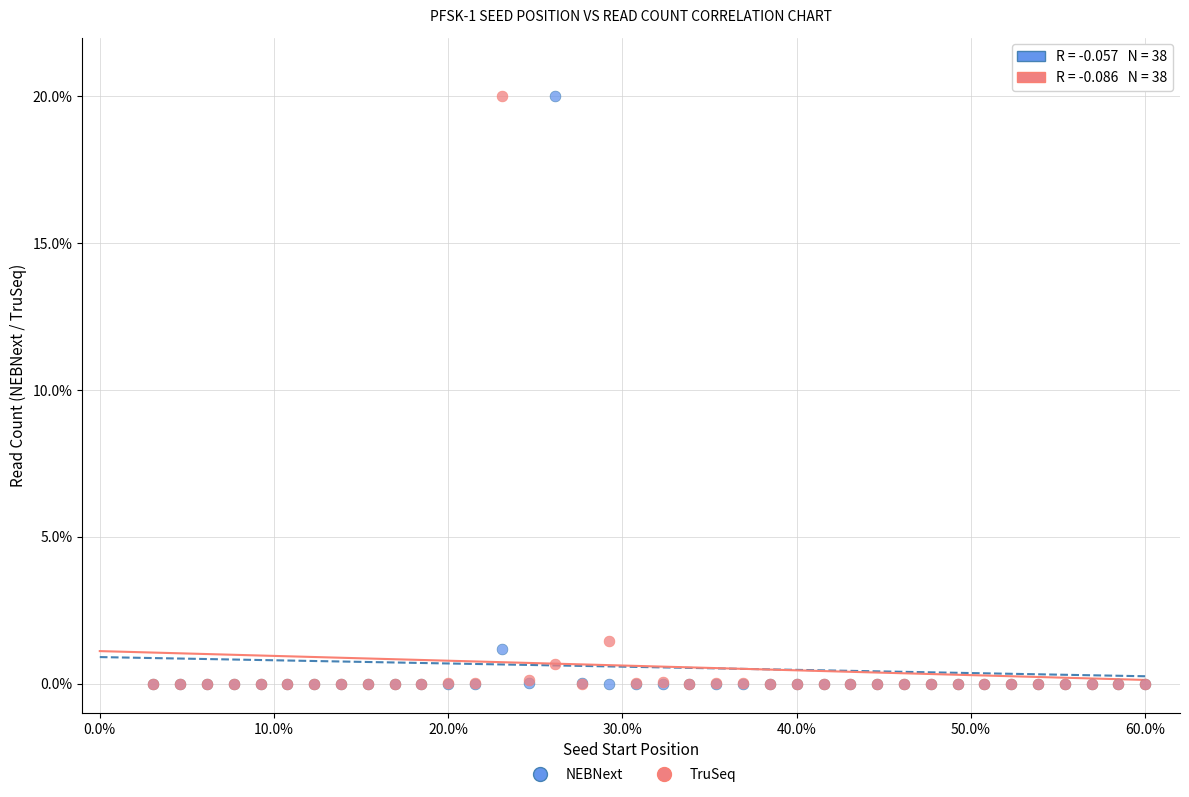

In the NEBNext series, what Y value is closest to 10?

1.2